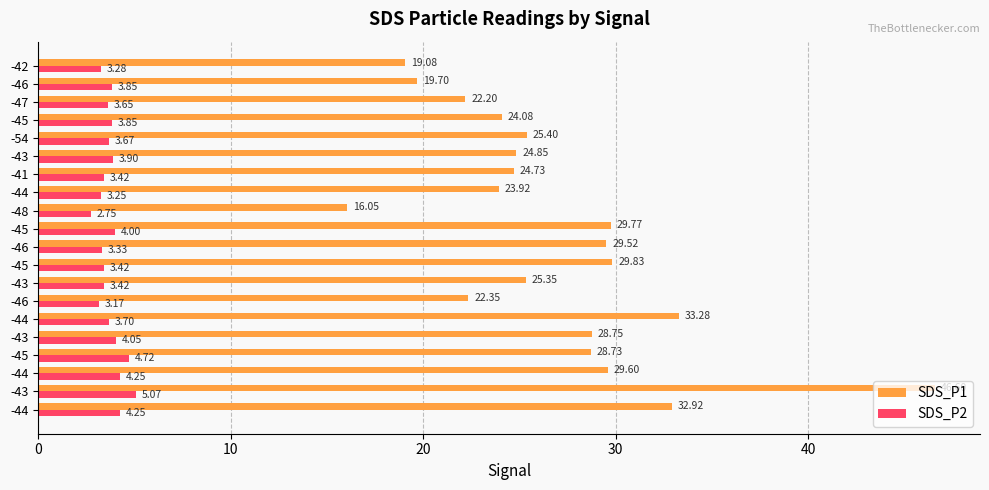

What is the highest value of the SDS_P1 series?

46.6